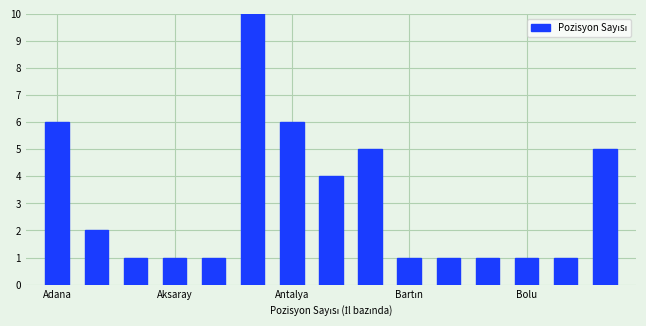

What is the label of the 15th bar from the right?

Adana